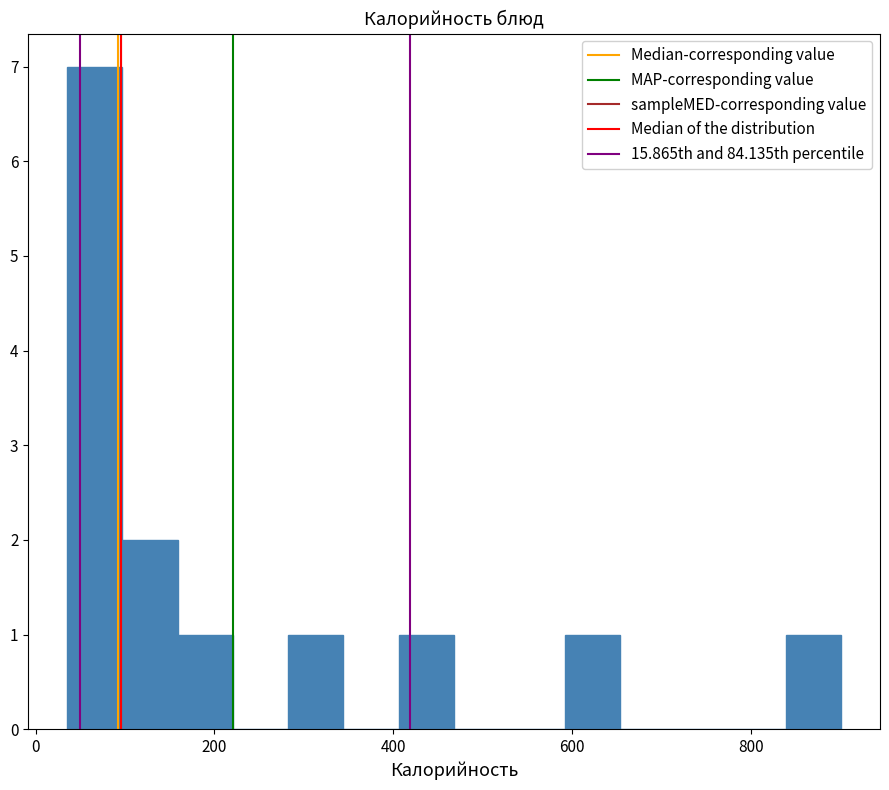

Read against the x-axis, roughly where is the centre of the tallest bar?

60